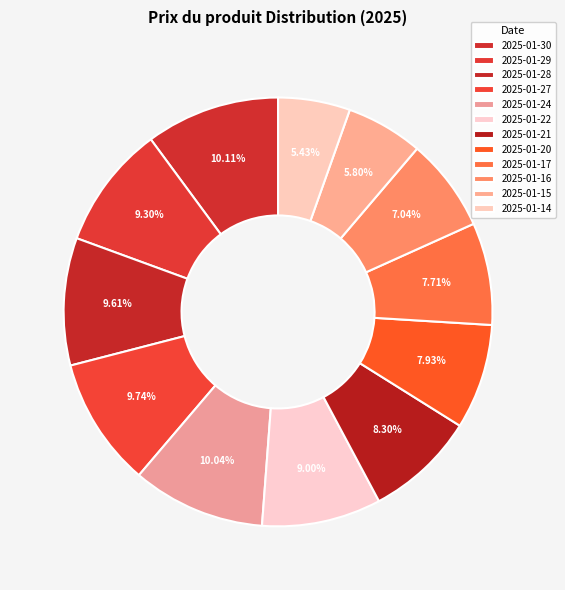

How much of the chart is everything except 2025-01-16?

93.0%